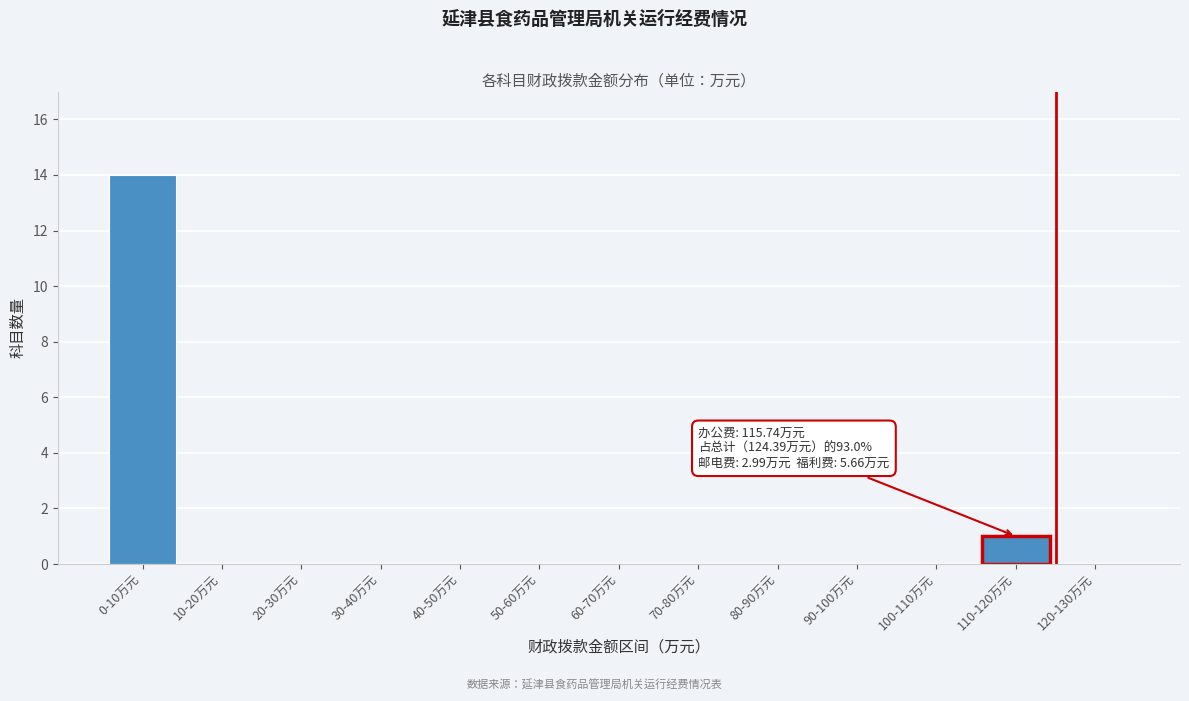

Reading left to right, transcribe all the data shown in this chart.

0-10万元=14	10-20万元=0	20-30万元=0	30-40万元=0	40-50万元=0	50-60万元=0	60-70万元=0	70-80万元=0	80-90万元=0	90-100万元=0	100-110万元=0	110-120万元=1	120-130万元=0